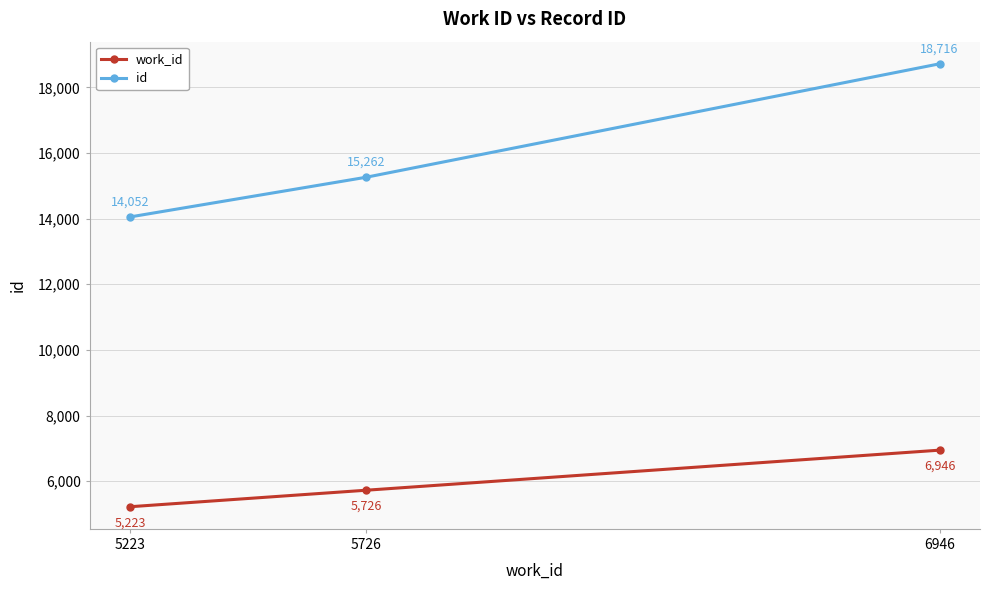

Does the chart have visible grid lines?

Yes